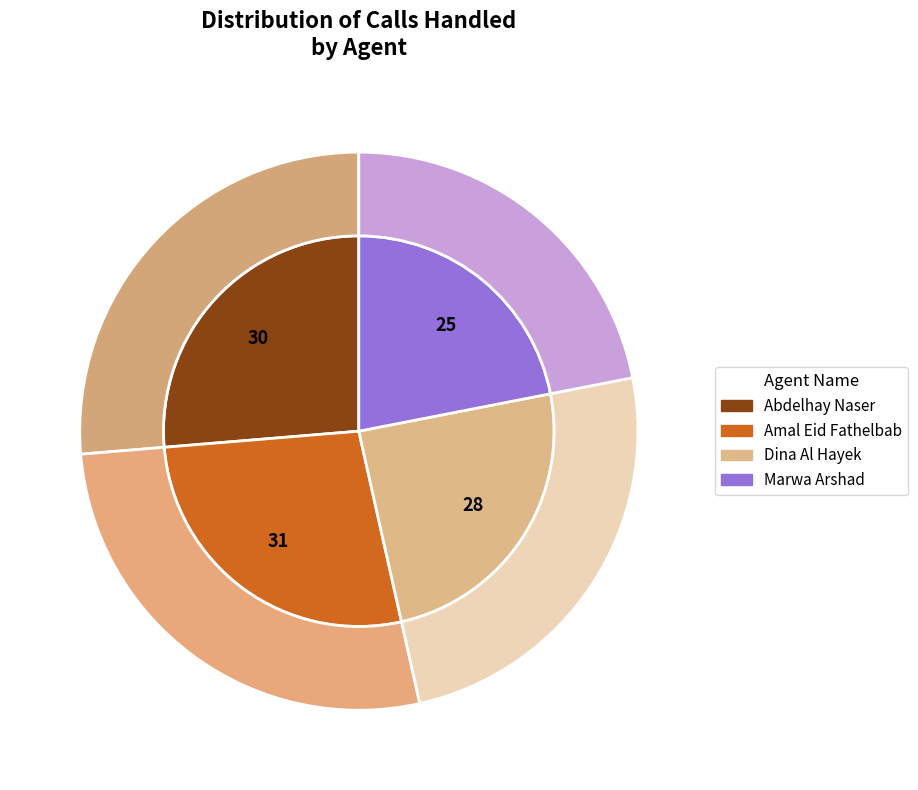

To the nearest percent, what is the combined percentage of Dina Al Hayek and Marwa Arshad?

46%